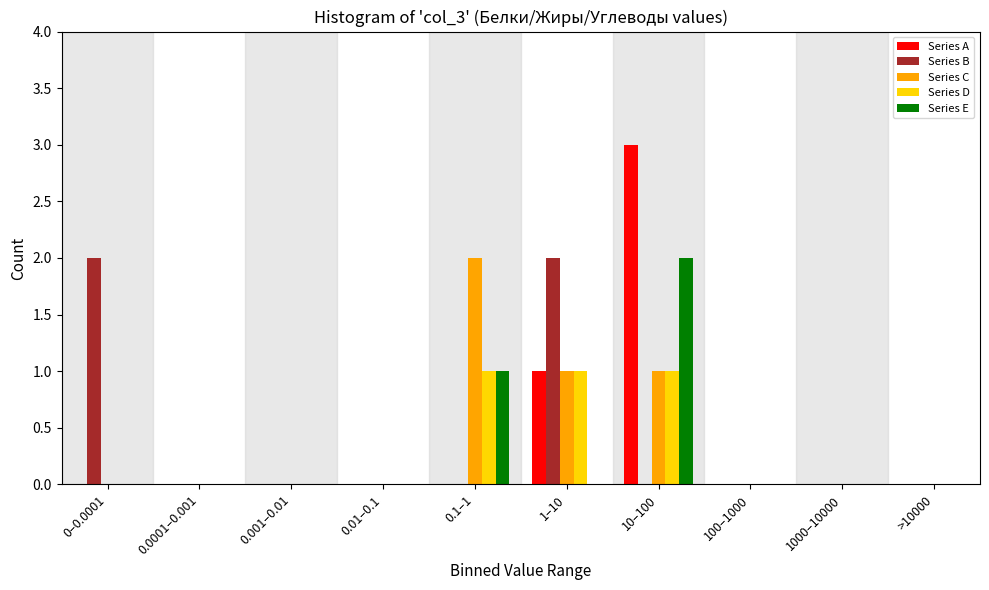

At which category is the sum across all series the highest?

10–100